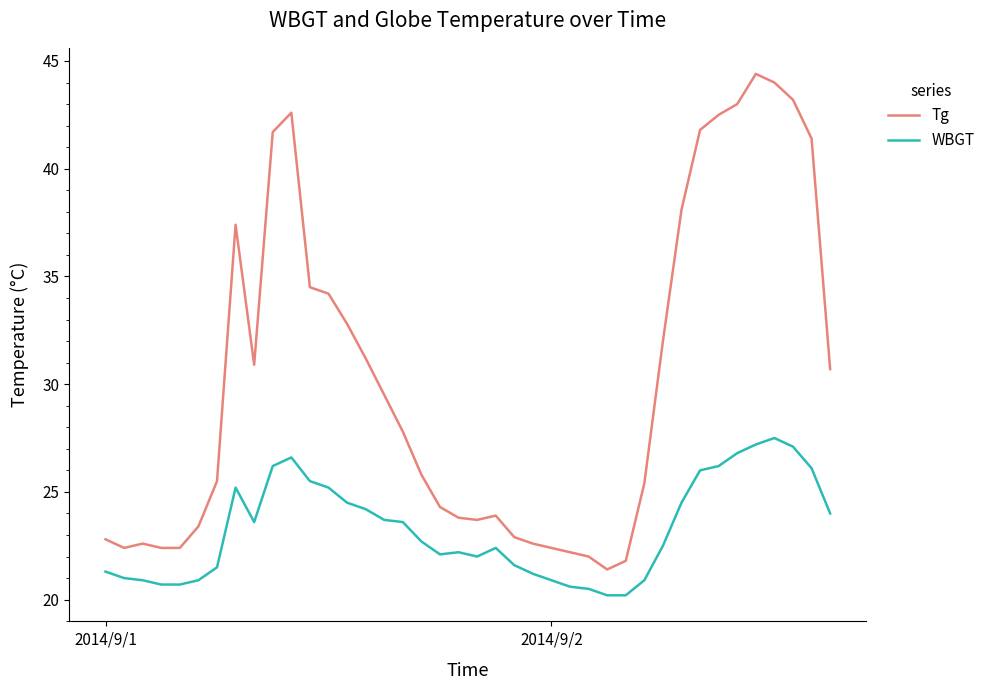

Which series has the largest total across all categories?

Tg